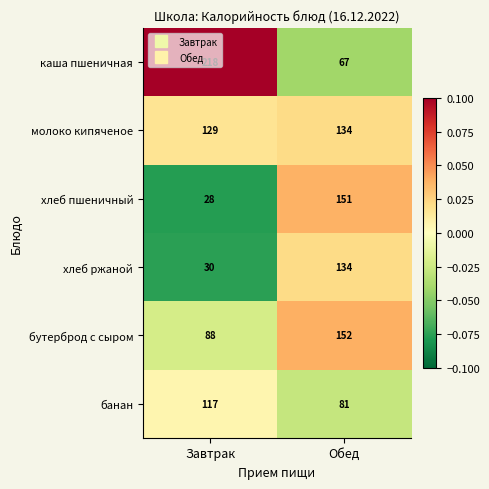

At which category is the sum across all series the highest?

Обед